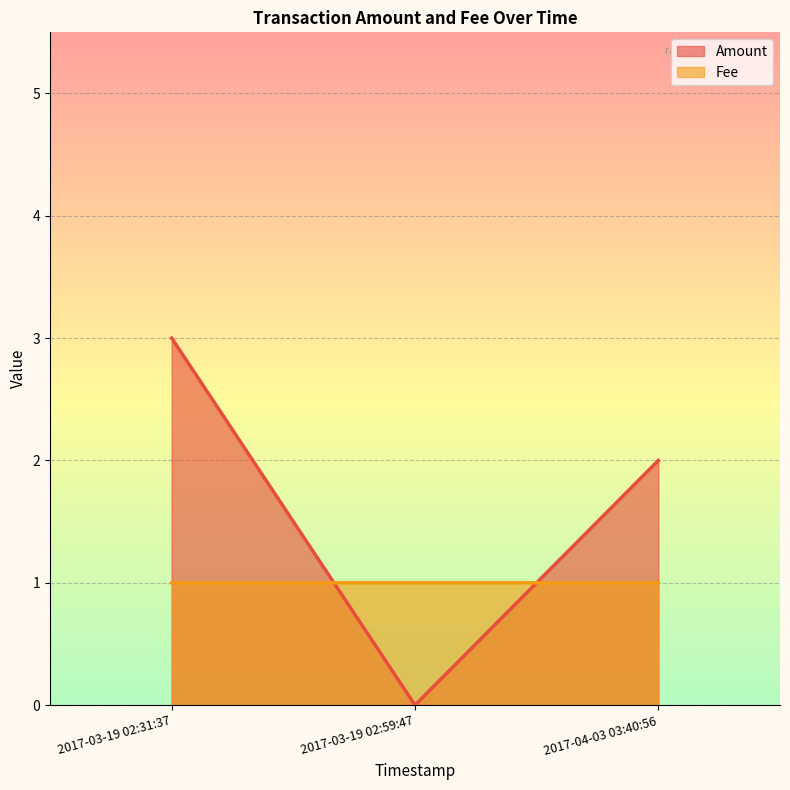

Which series has the largest total across all categories?

Amount